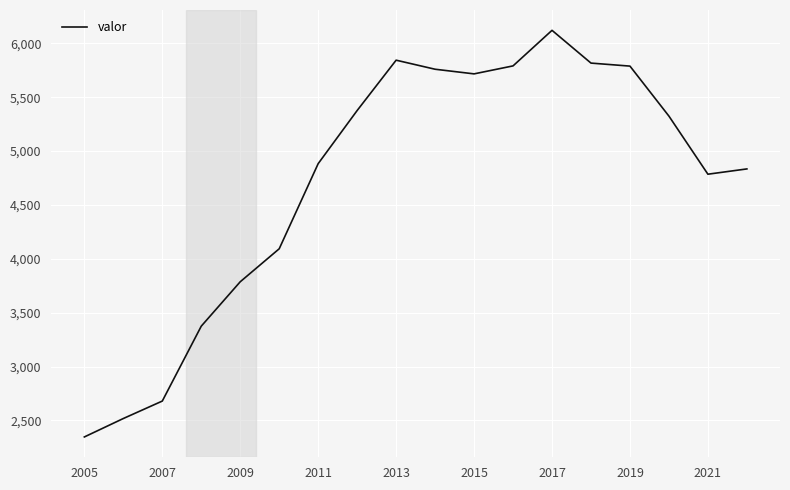

What is the difference between the maximum and minimum values?

3773